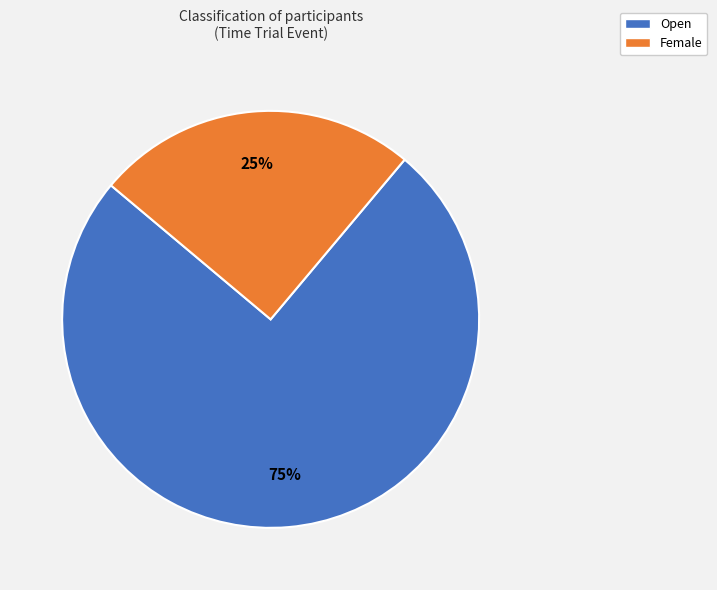

Combined, do Female and Open account for over 50%?

Yes